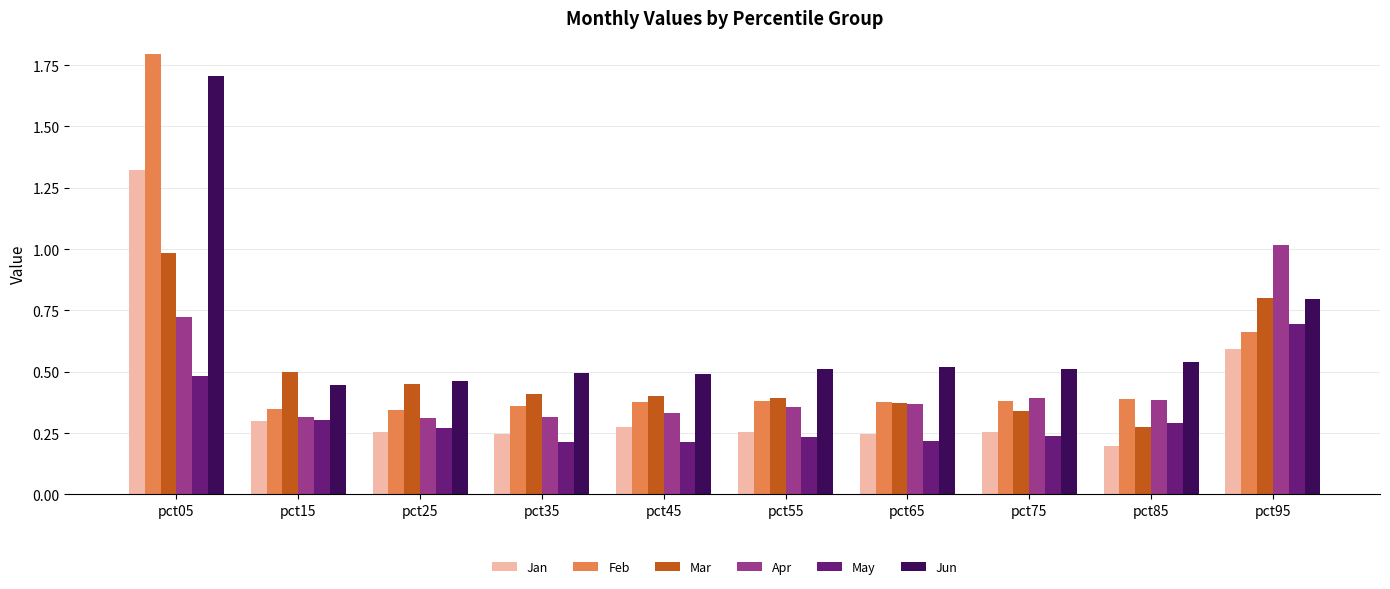

Count the number of data series in this chart.

6